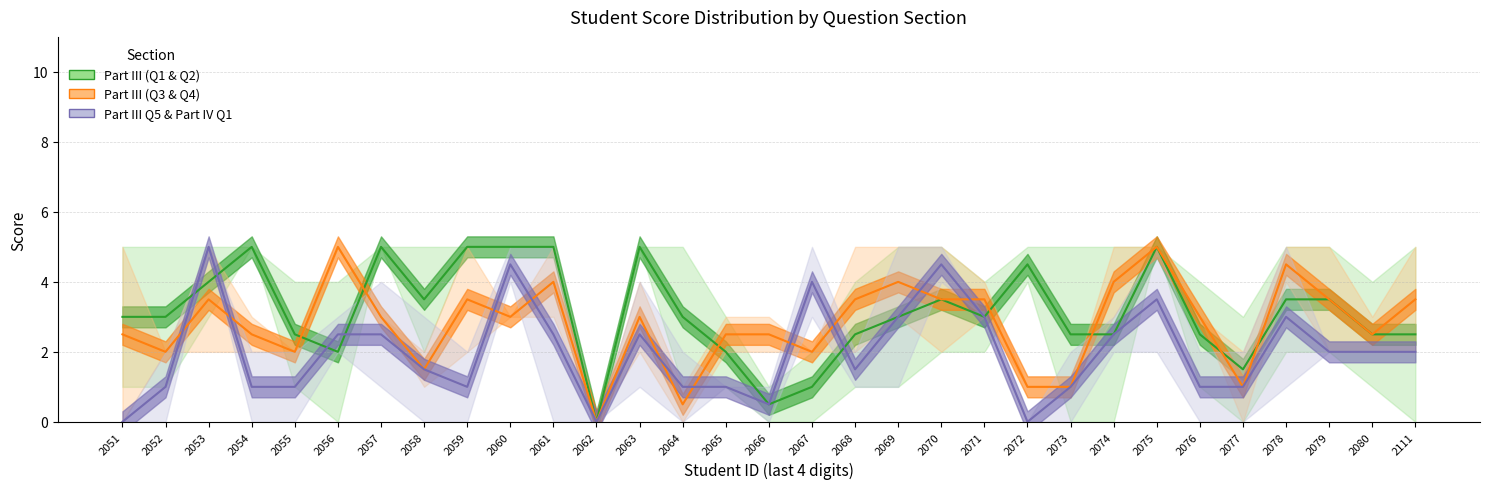

What is the highest value of the Part III (Q1&Q2) series?

5.0